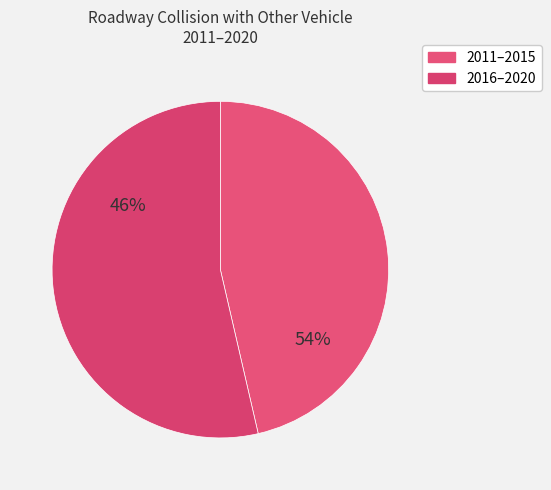

Between 2019 and 2017, which is larger?

2019